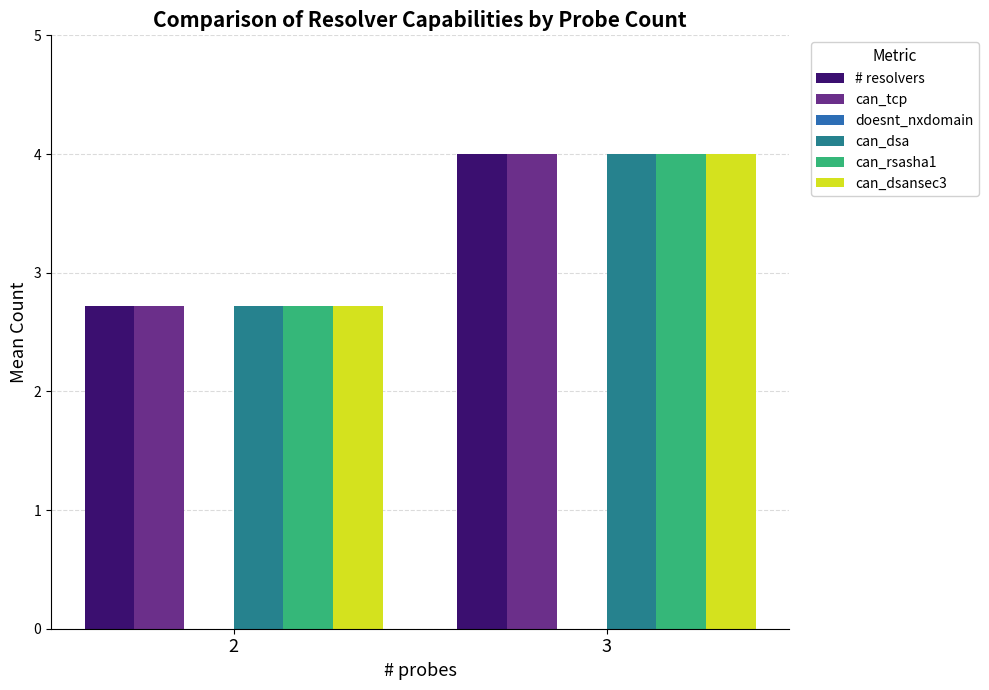

What is the greatest value displayed?

4.0